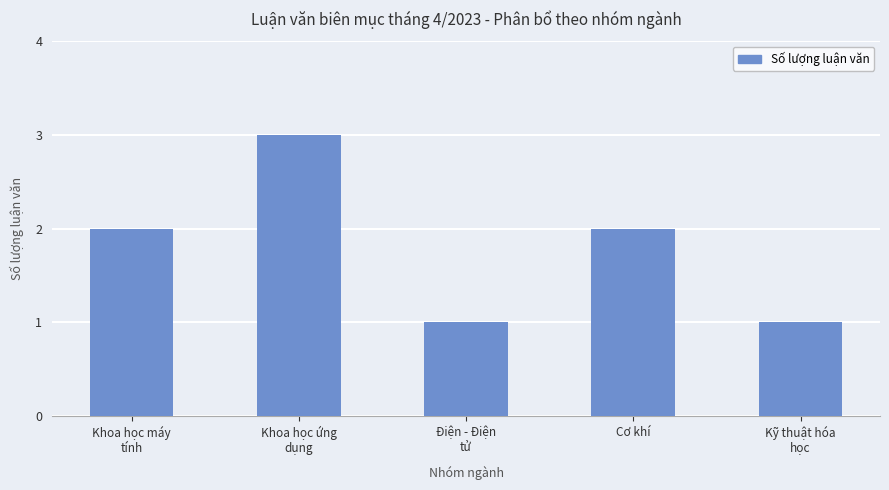

How many bars are there in total?

5